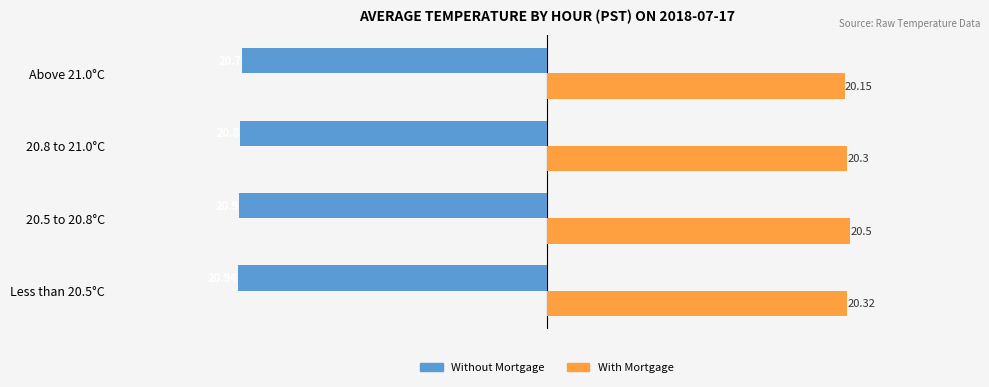

What is the maximum value shown in the chart?

20.5